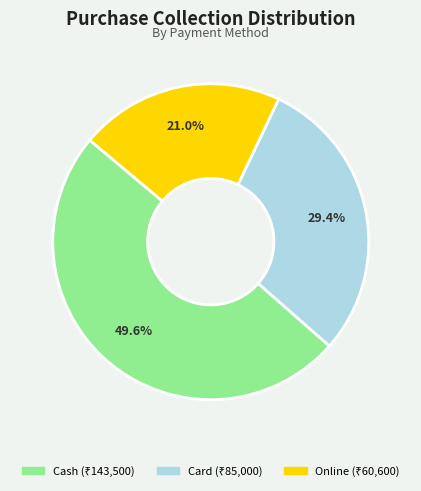

Which slice is the largest?

Cash